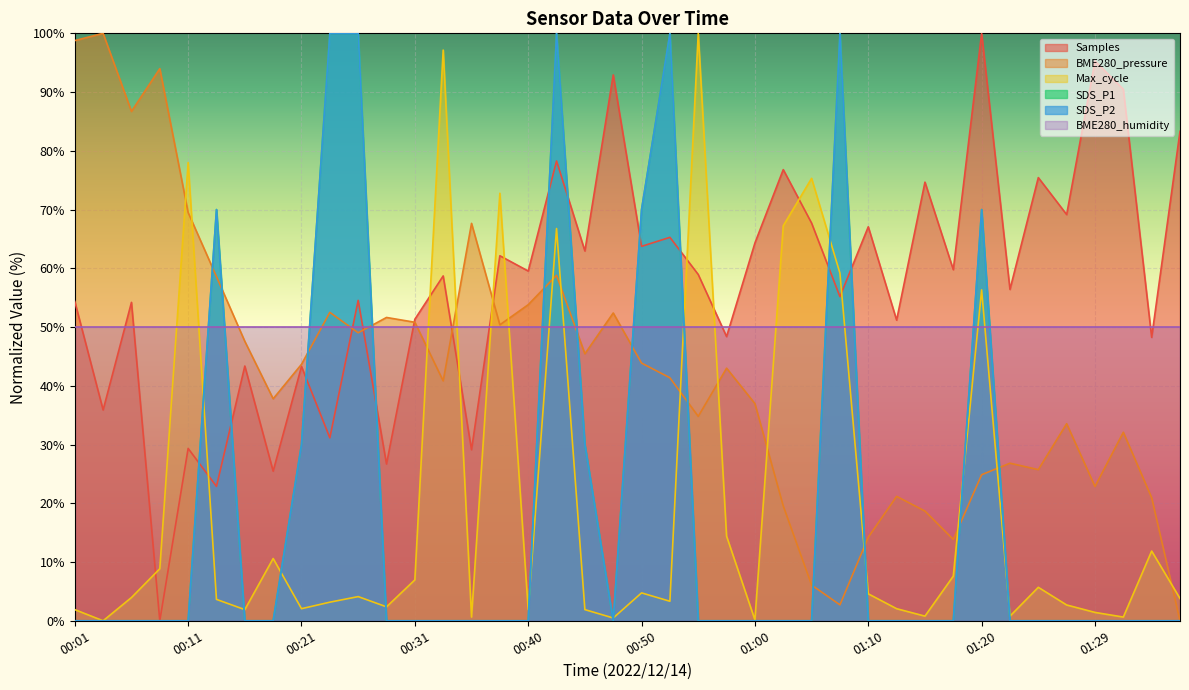

True or false: Max_cycle and SDS_P2 cross at least once.

True